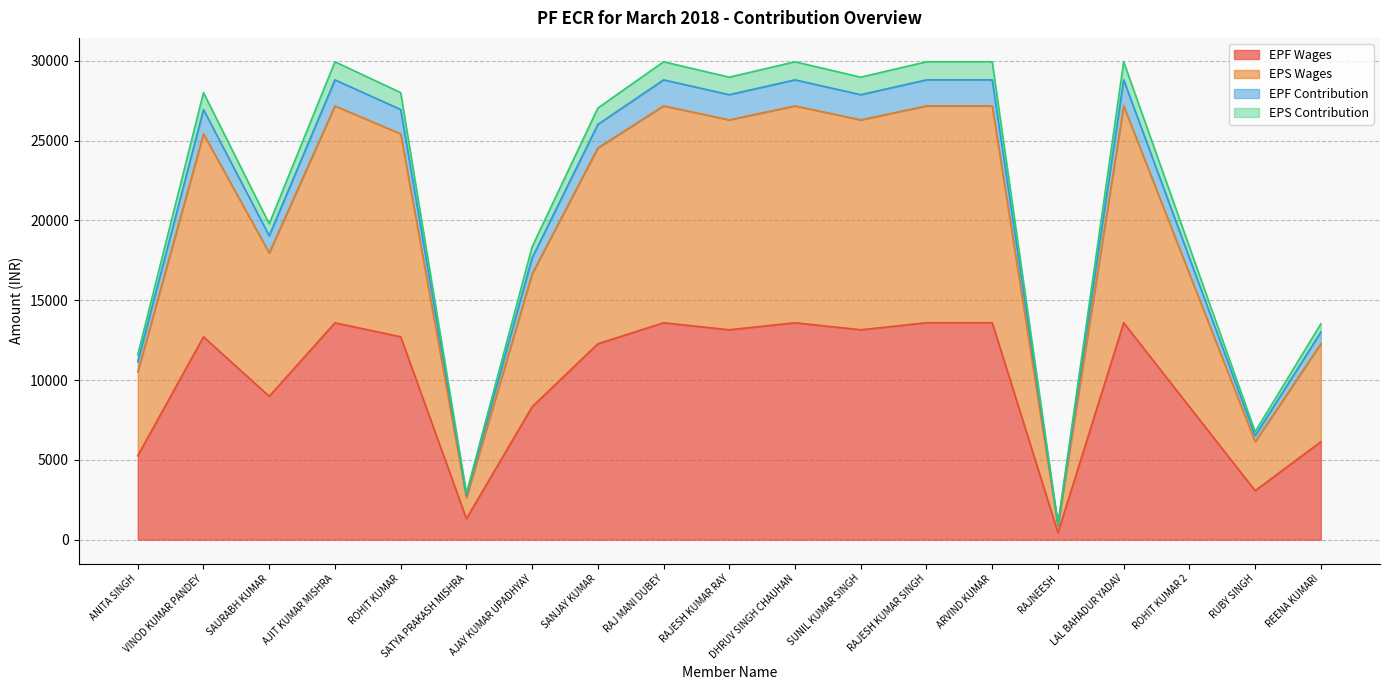

How many data points in EPF Wages are above 12707?

9